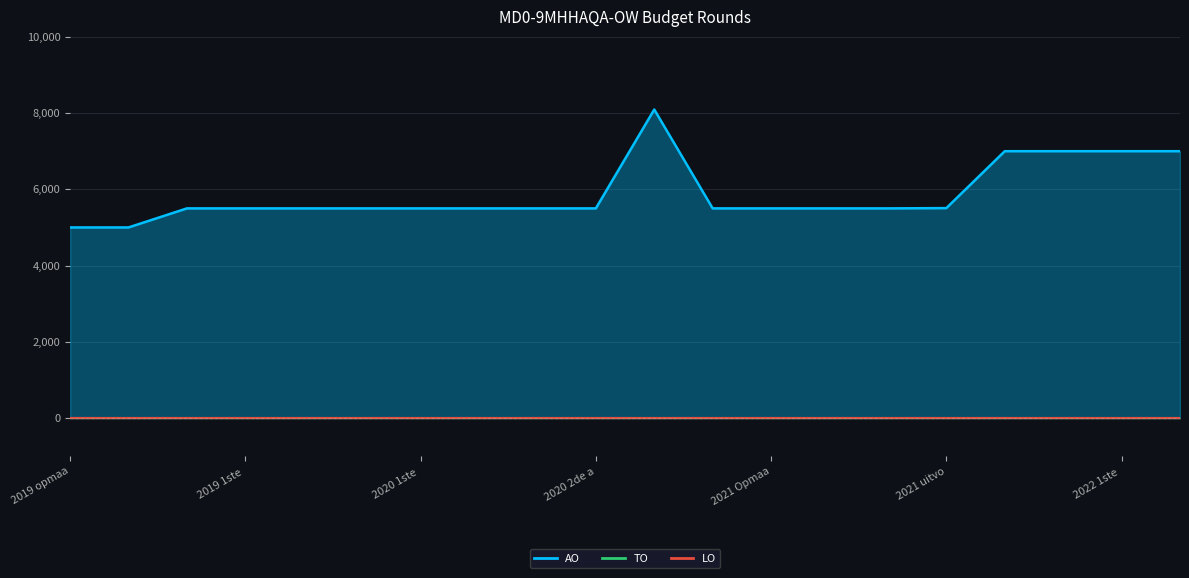

Reading left to right, extract all data points from this chart.

AO: 2019 opmaak - ontwerp=5000	2019 opmaak - goedgekeurd=5000	2019 1ste aanpassing - ontwerp=5500	2019 1ste aanpassing - goedgekeurd=5500	2020 Opmaak - ontwerp=5500	2020 Opmaak - goedgekeurd=5500	2020 1ste aanpassing - ontwerp=5500	2020 1ste aanpassing - goedgekeurd=5500	2020 2de aanpassing - ontwerp=5500	2020 2de aanpassing - goedgekeurd=5500	2020 uitvoering=8094	2021 Opmaak - ontwerp=5500	2021 Opmaak - goedgekeurd=5500	2021 1ste aanpassing - ontwerp=5500	2021 1ste aanpassing - goedgekeurd=5500	2021 uitvoering=5507	2022 Opmaak - ontwerp=7000	2022 Opmaak - goedgekeurd=7000	2022 1ste aanpassing - ontwerp=7000	2022 1ste aanpassing - goedgekeurd=7000
TO: 2019 opmaak - ontwerp=0	2019 opmaak - goedgekeurd=0	2019 1ste aanpassing - ontwerp=0	2019 1ste aanpassing - goedgekeurd=0	2020 Opmaak - ontwerp=0	2020 Opmaak - goedgekeurd=0	2020 1ste aanpassing - ontwerp=0	2020 1ste aanpassing - goedgekeurd=0	2020 2de aanpassing - ontwerp=0	2020 2de aanpassing - goedgekeurd=0	2020 uitvoering=0	2021 Opmaak - ontwerp=0	2021 Opmaak - goedgekeurd=0	2021 1ste aanpassing - ontwerp=0	2021 1ste aanpassing - goedgekeurd=0	2021 uitvoering=0	2022 Opmaak - ontwerp=0	2022 Opmaak - goedgekeurd=0	2022 1ste aanpassing - ontwerp=0	2022 1ste aanpassing - goedgekeurd=0
LO: 2019 opmaak - ontwerp=0	2019 opmaak - goedgekeurd=0	2019 1ste aanpassing - ontwerp=0	2019 1ste aanpassing - goedgekeurd=0	2020 Opmaak - ontwerp=0	2020 Opmaak - goedgekeurd=0	2020 1ste aanpassing - ontwerp=0	2020 1ste aanpassing - goedgekeurd=0	2020 2de aanpassing - ontwerp=0	2020 2de aanpassing - goedgekeurd=0	2020 uitvoering=0	2021 Opmaak - ontwerp=0	2021 Opmaak - goedgekeurd=0	2021 1ste aanpassing - ontwerp=0	2021 1ste aanpassing - goedgekeurd=0	2021 uitvoering=0	2022 Opmaak - ontwerp=0	2022 Opmaak - goedgekeurd=0	2022 1ste aanpassing - ontwerp=0	2022 1ste aanpassing - goedgekeurd=0